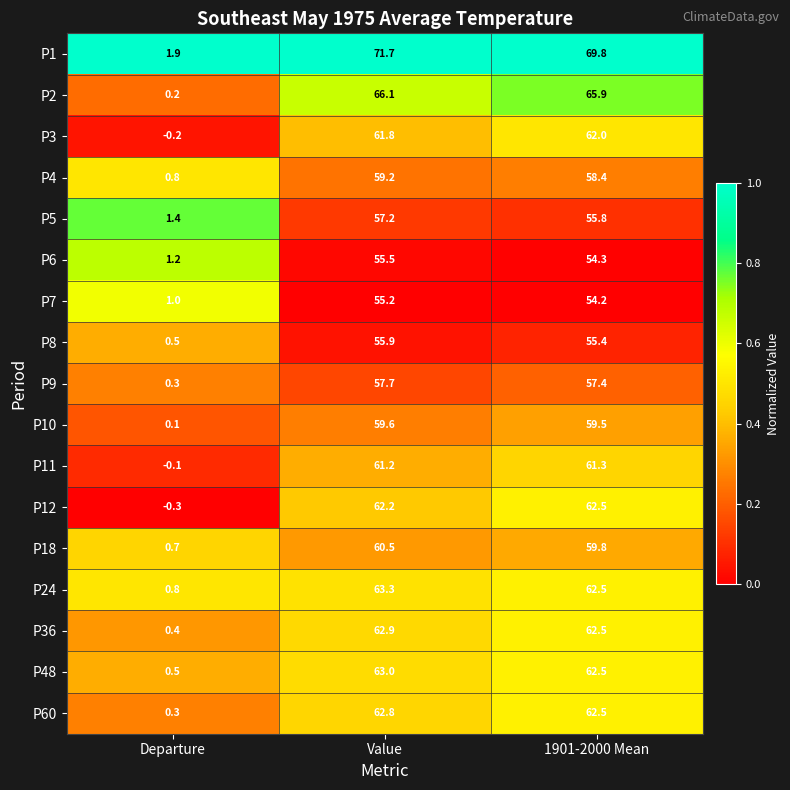

What is the sum of all P7 values?

110.4